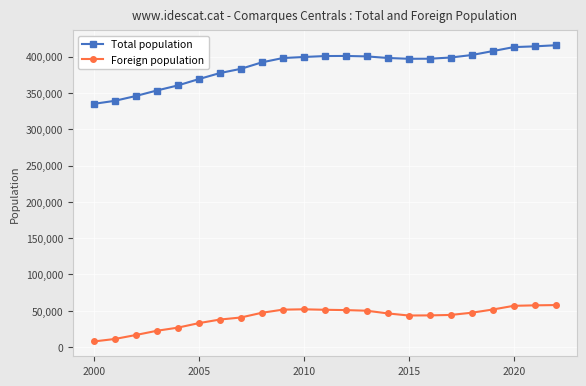

Which series has the largest total across all categories?

Total population